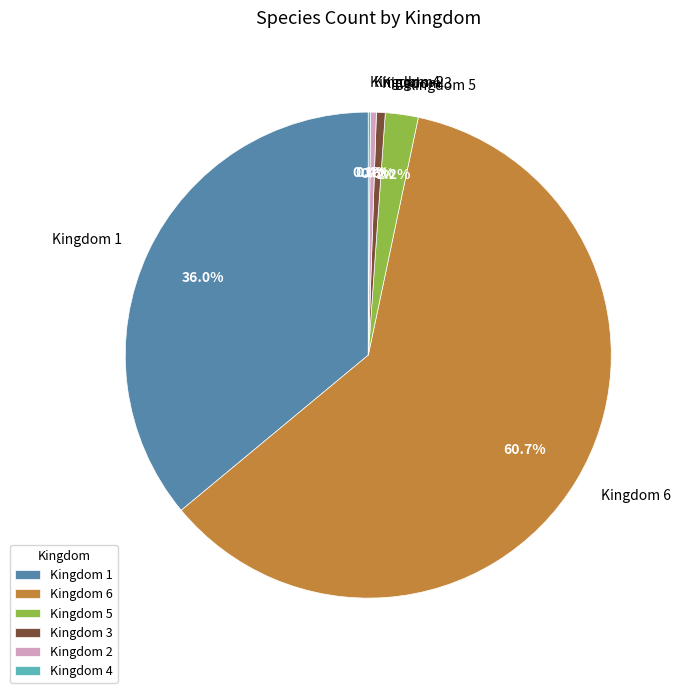

Which slice represents more than half of the pie?

Kingdom 6